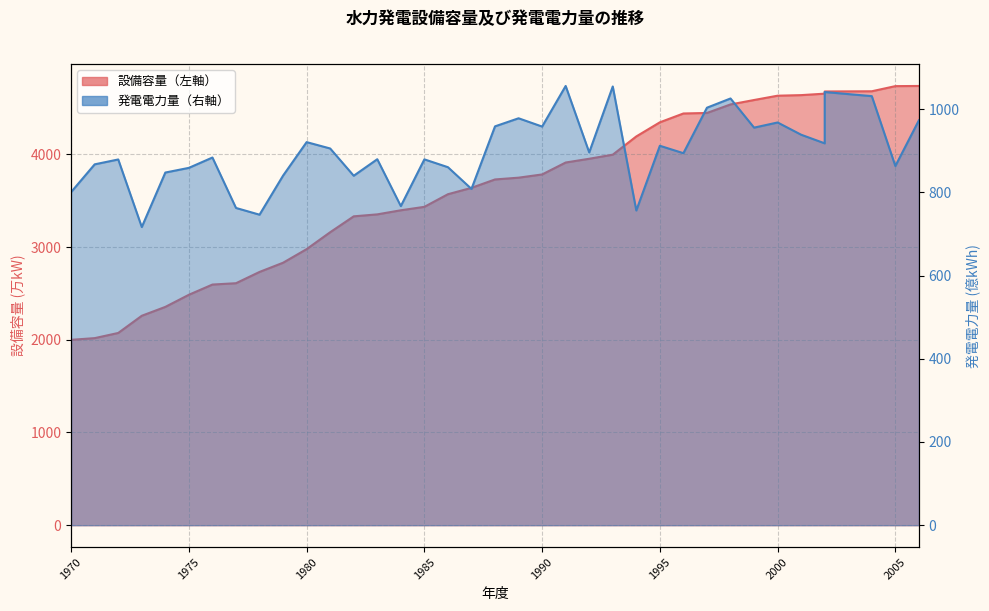

What is the greatest value displayed?

4737.5